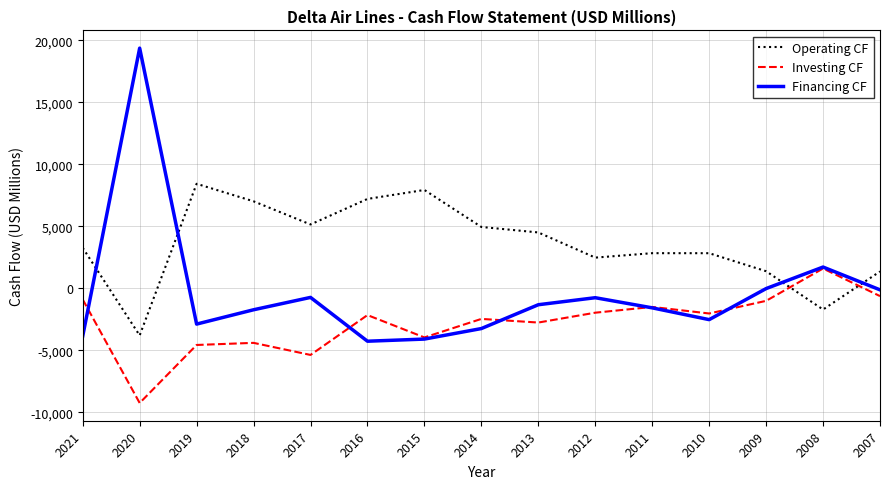

Which series ends up on top after the final intersection of Operating CF and Financing CF?

Operating CF